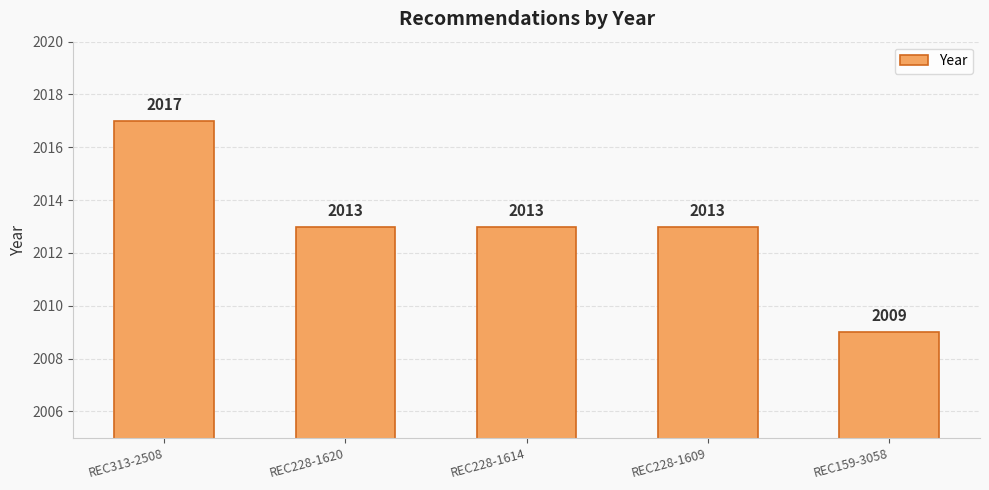

Which has a higher value, REC313-2508 or REC228-1620?

REC313-2508